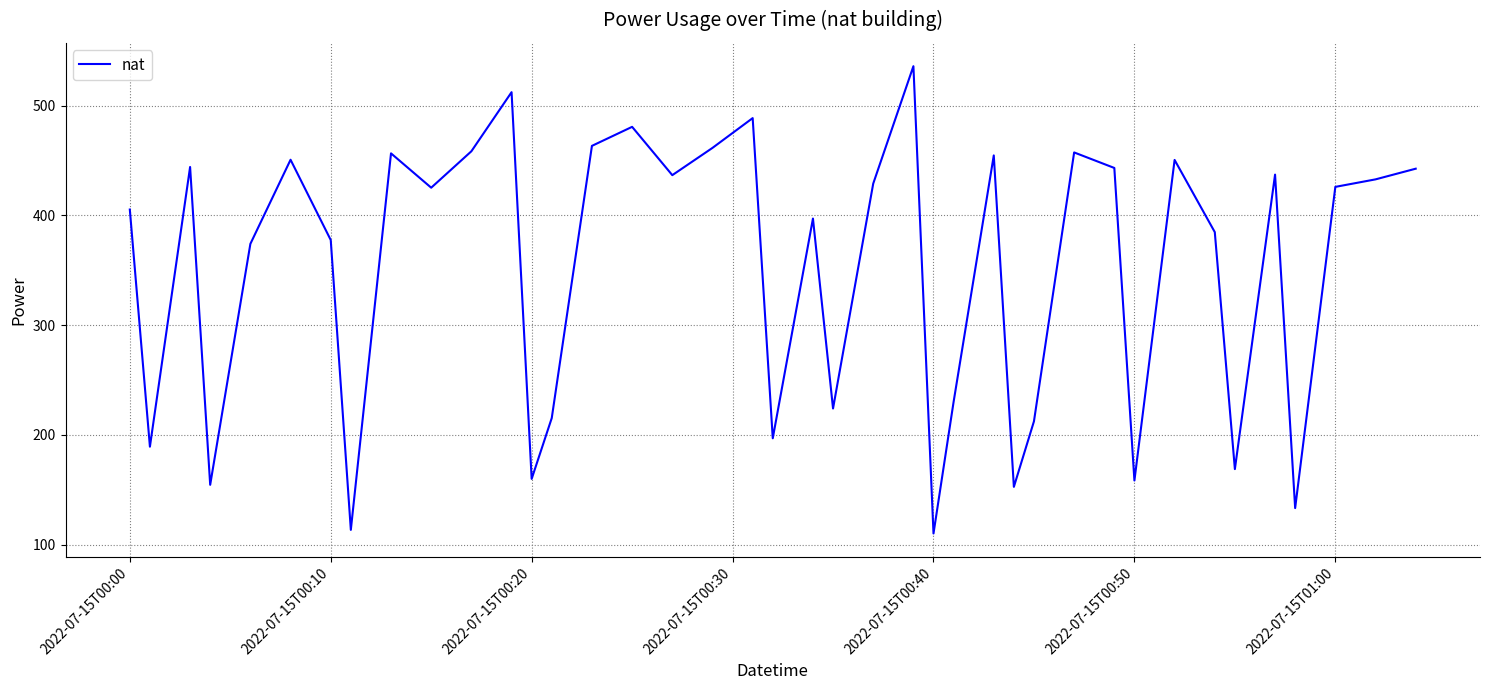

What is the difference between the maximum and minimum values?

425.8